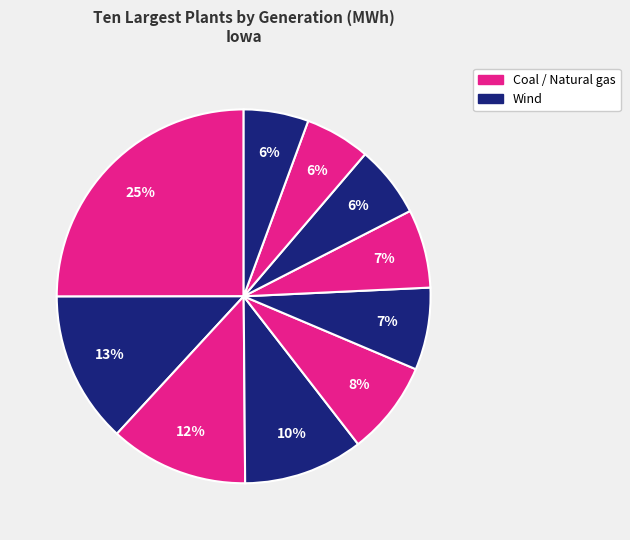

Rank the categories by value from highest to lowest.

Walter Scott Jr Energy Center, Ottumwa, Louisa, Marshalltown Generating Station, Orient Wind Farm, Highland Wind Project (IA), Emery Station, Palo Alto Wind Farm, Beaver Creek Wind, Greater Des Moines